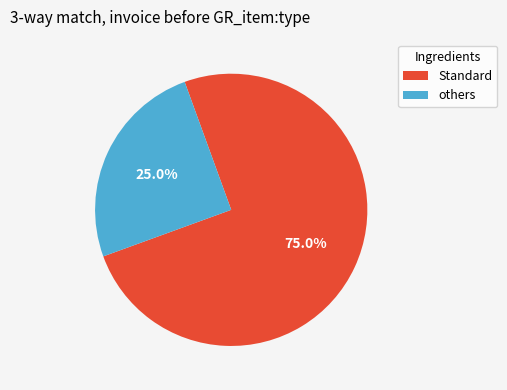

Is there any slice that represents more than half of the pie?

Yes